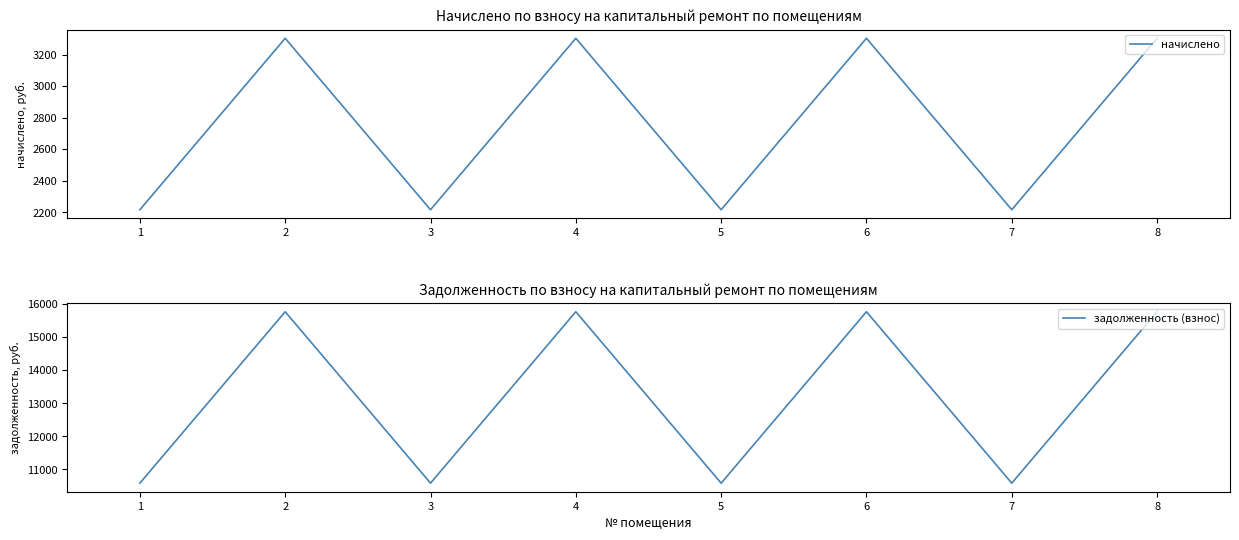

Reading left to right, what are all the values shown in this chart?

начислено: 2217.5	3304.1	2217.5	3304.1	2217.5	3304.1	2217.5	3304.1
задолженность (взнос): 10586.8	15774.1	10586.8	15774.1	10586.8	15774.1	10586.8	15774.1